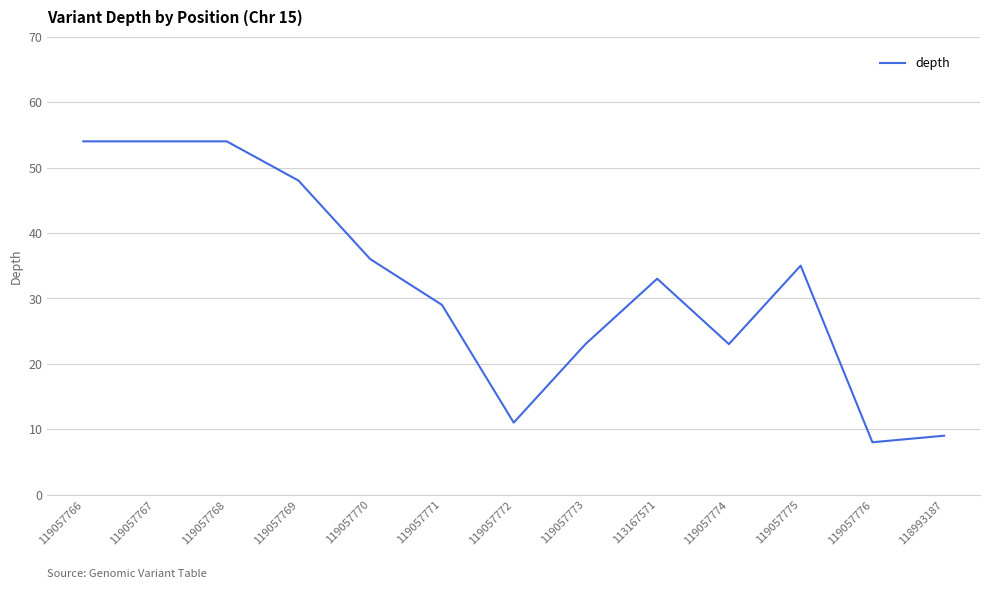

How many values are below 33?

6